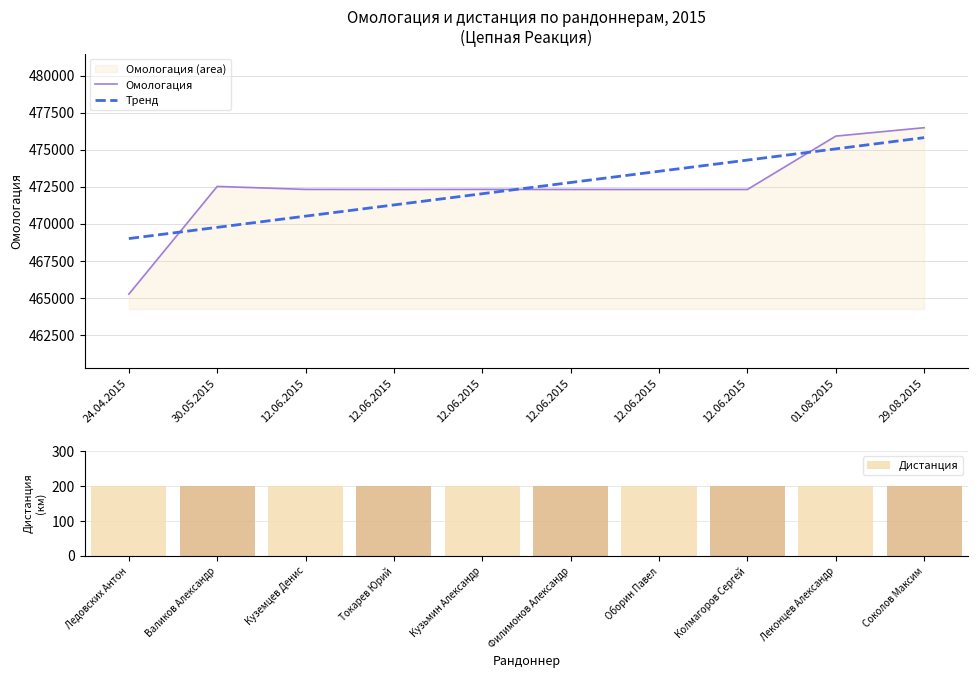

How many data points in Омологация are less than 472313?

5